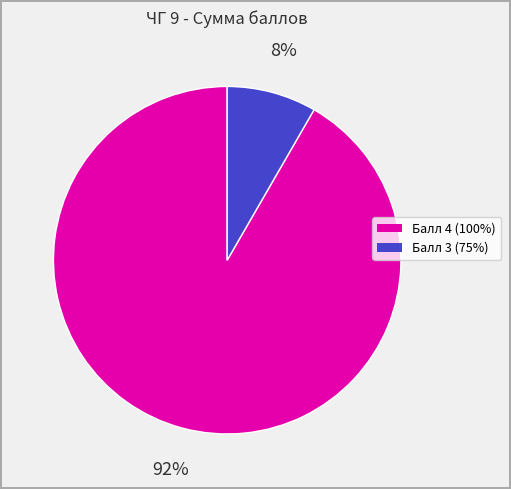

To the nearest percent, what is the average slice percentage?

50%